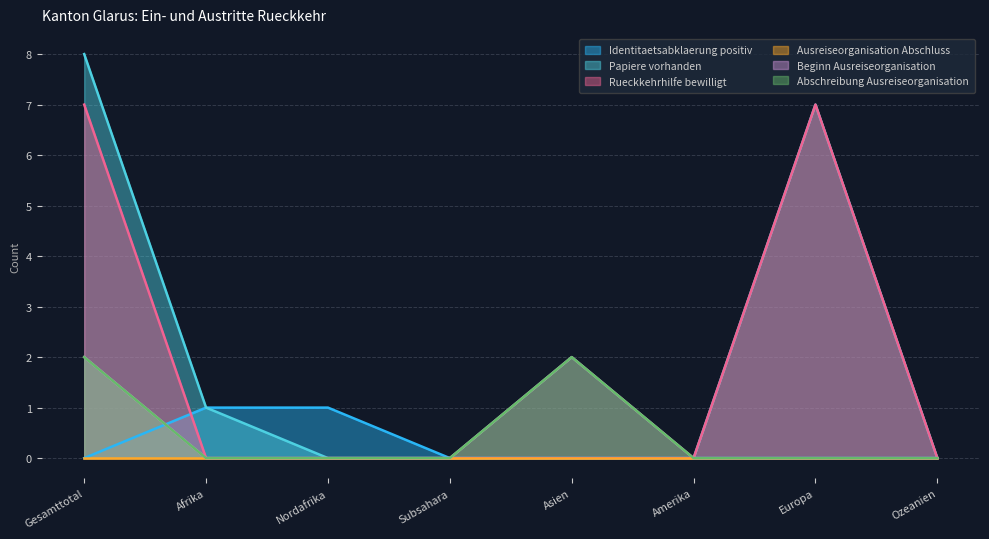

Does the chart have visible grid lines?

Yes